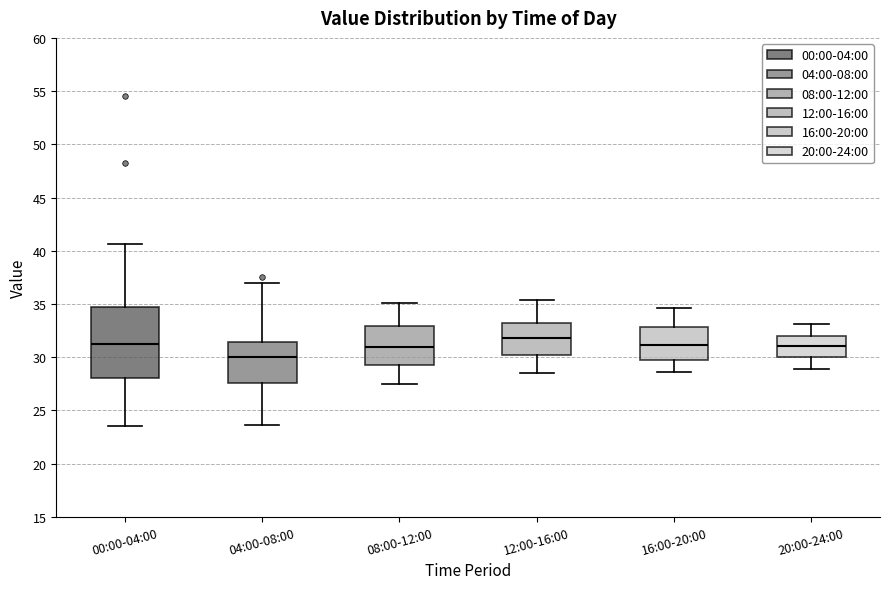

Which box's median line is the highest?

12:00-16:00